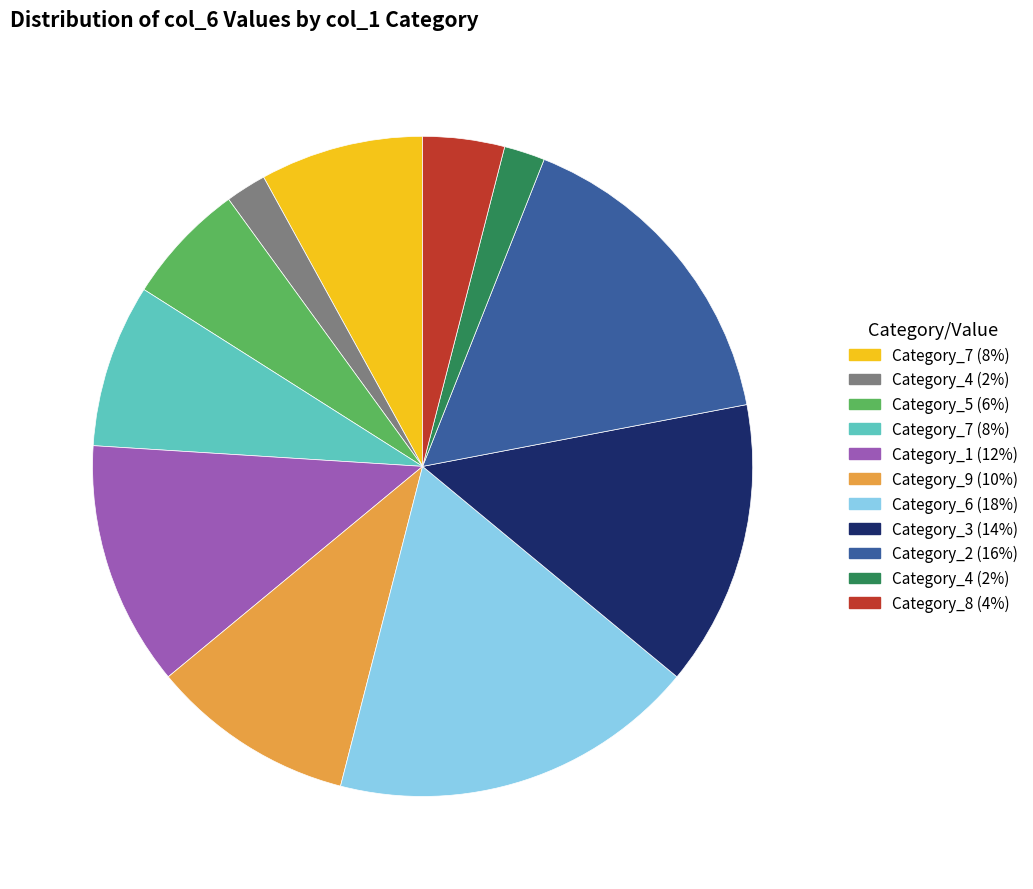

Does any single category account for the majority?

No